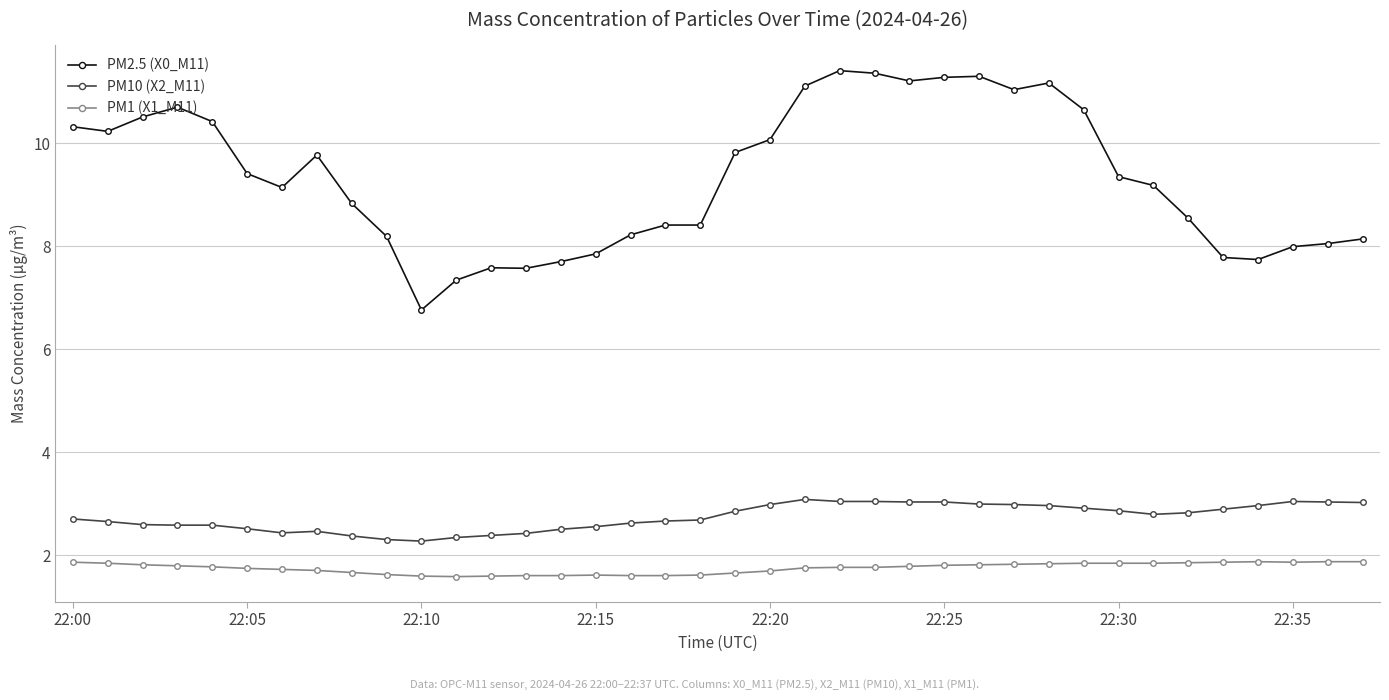

What is the value of the PM10 (X2_M11) point at the 32nd from the left?

2.8